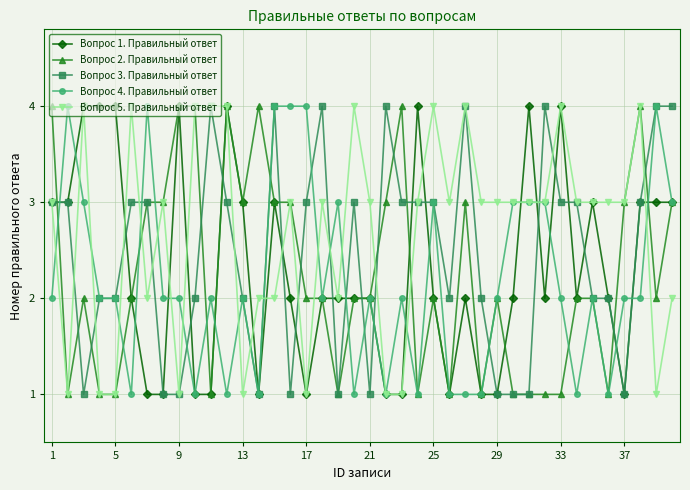

True or false: Вопрос 2. Правильный ответ has more than 0 points higher than both neighbors.

True